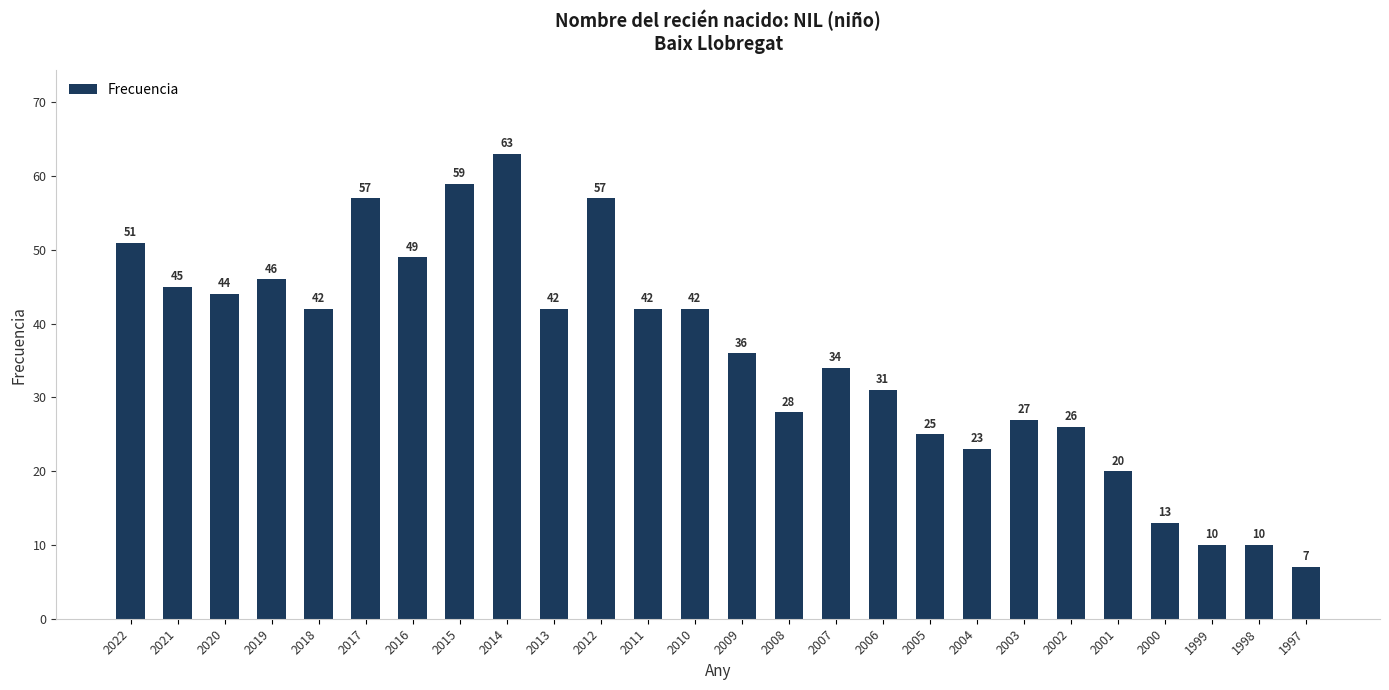

What is the difference between the maximum and second lowest values?

53